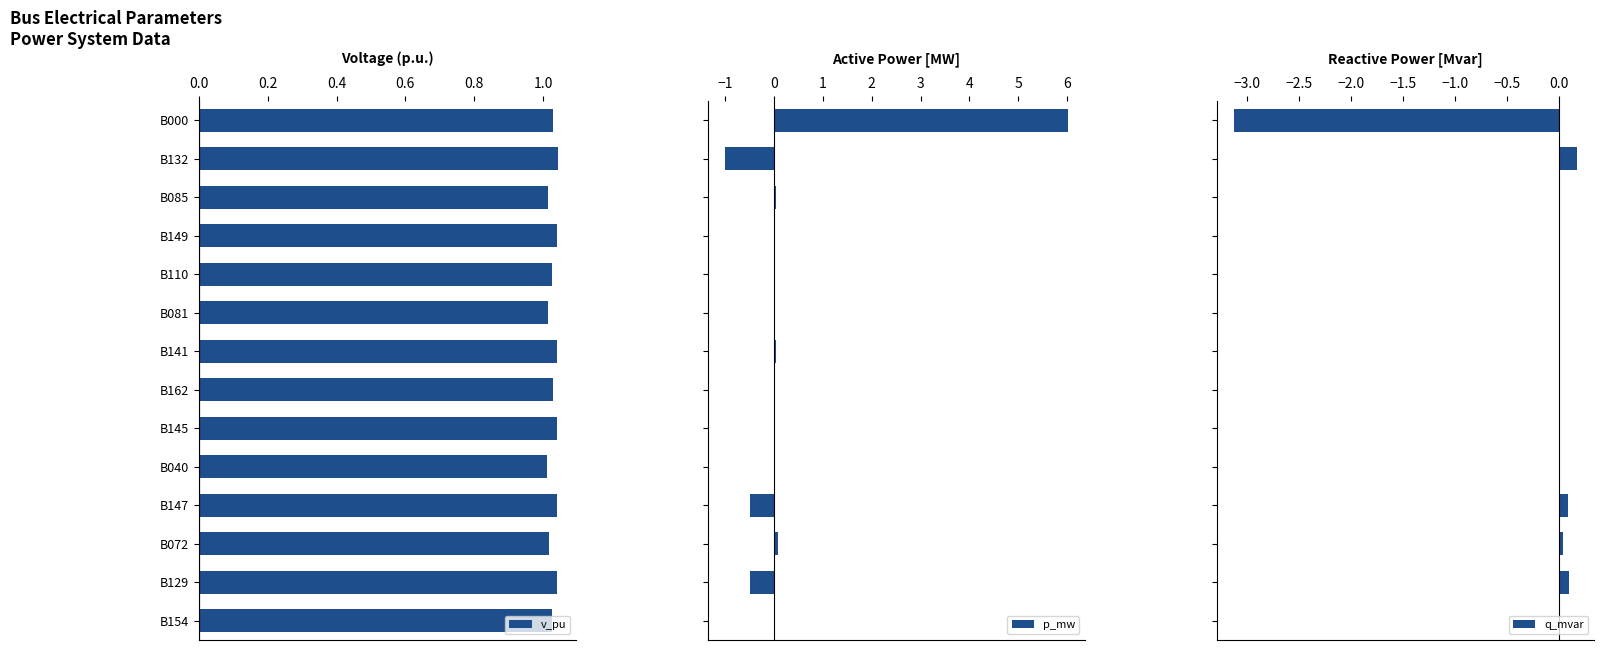

The v_pu series shows 0.4 at B129. True or false?

False